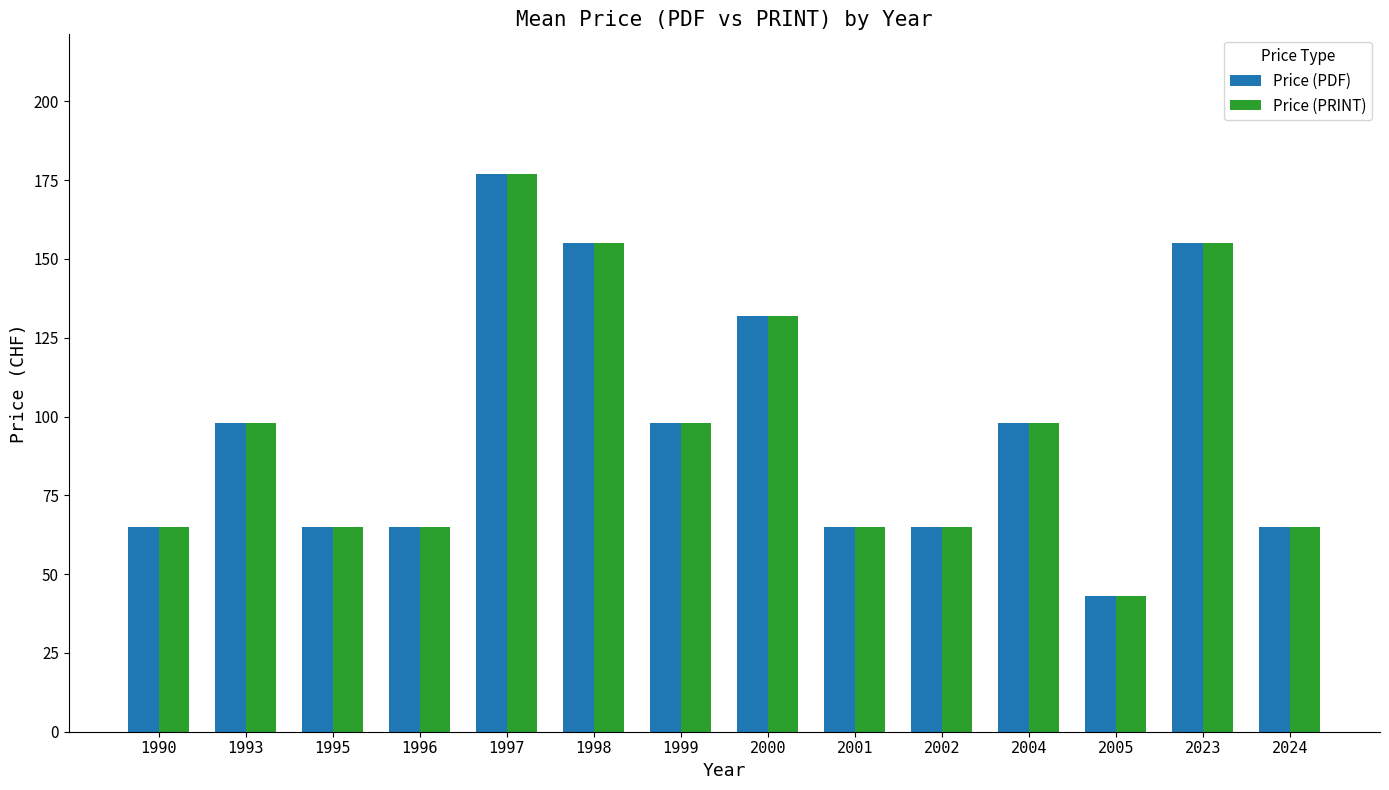

Reading right to left, extract all data points from this chart.

Price (PDF): 65	155	43	98	65	65	132	98	155	177	65	65	98	65
Price (PRINT): 65	155	43	98	65	65	132	98	155	177	65	65	98	65